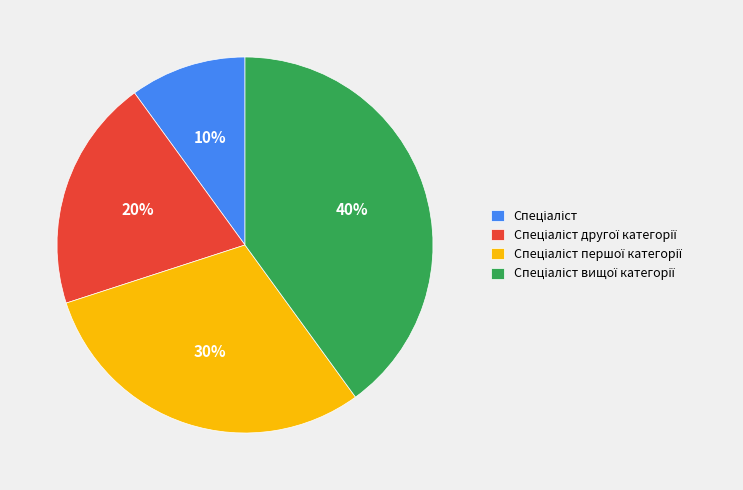

Is there any slice that represents more than half of the pie?

No